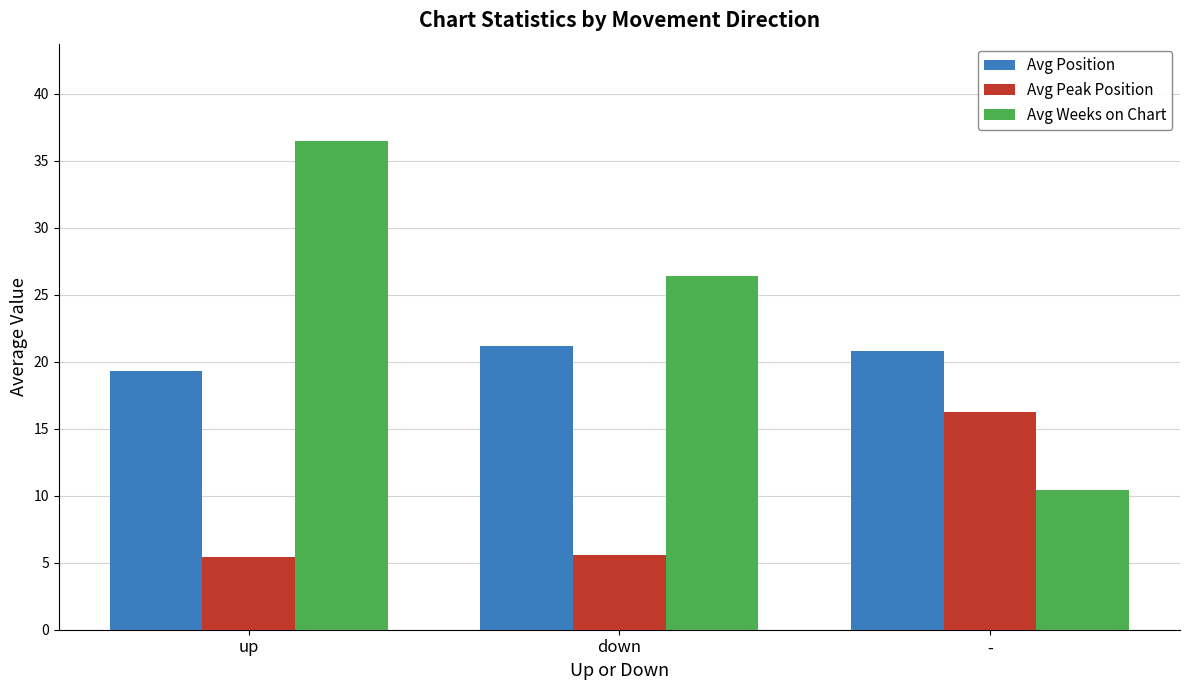

What is the difference between the highest and lowest values at up?

31.0